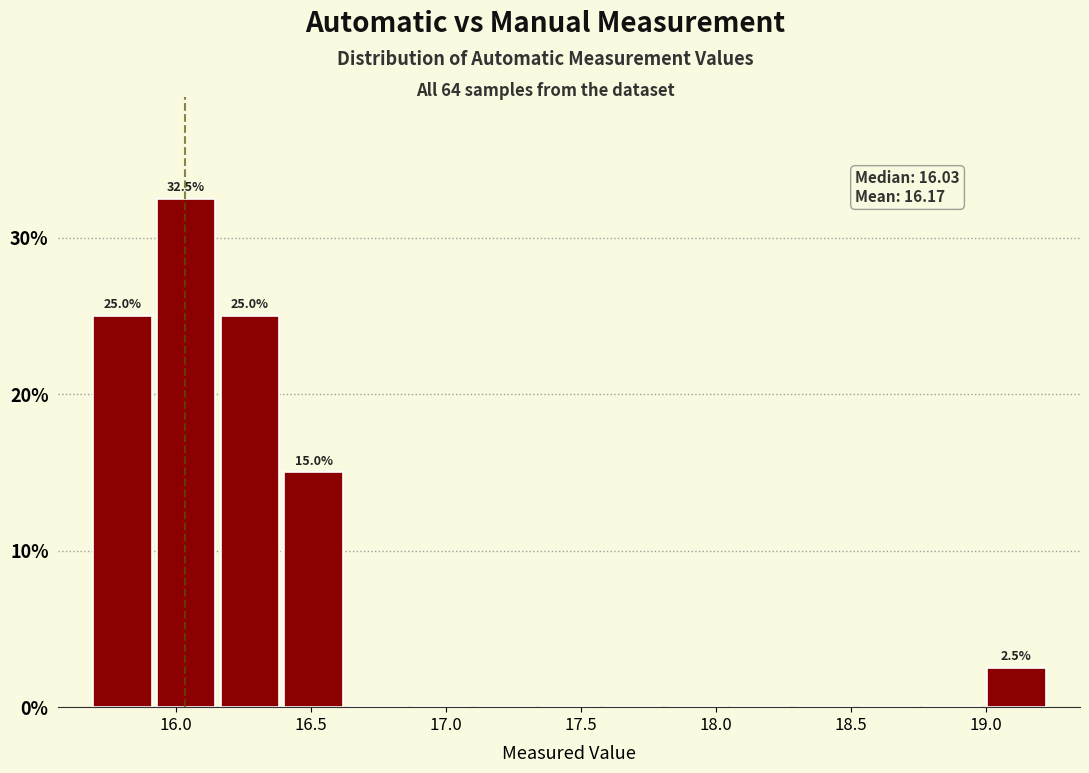

Over which range of the x-axis is the bar tallest?

15.90 to 16.15